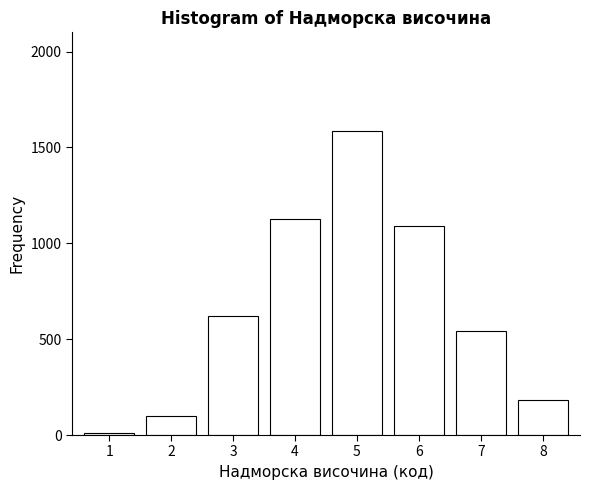

Reading left to right, what are all the values shown in this chart?

12	98	623	1124	1587	1089	543	183